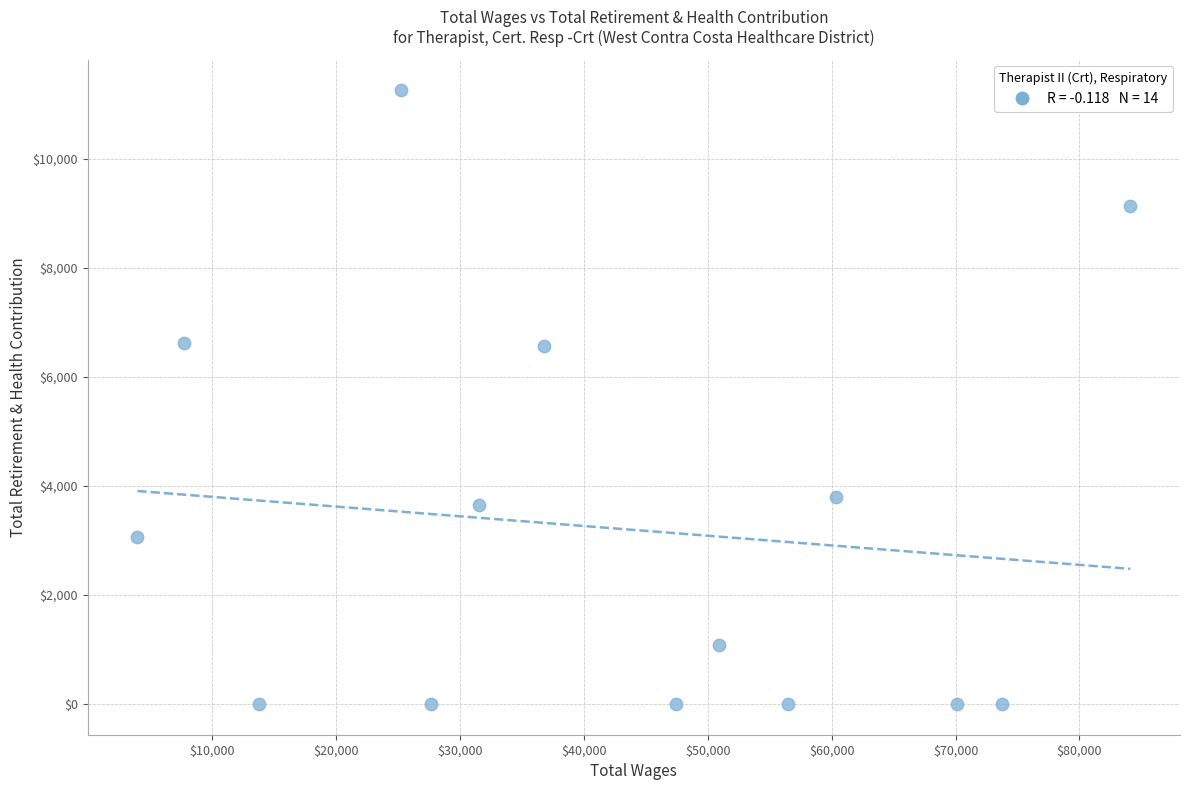

What is the range of X values (max minus min)?

80098